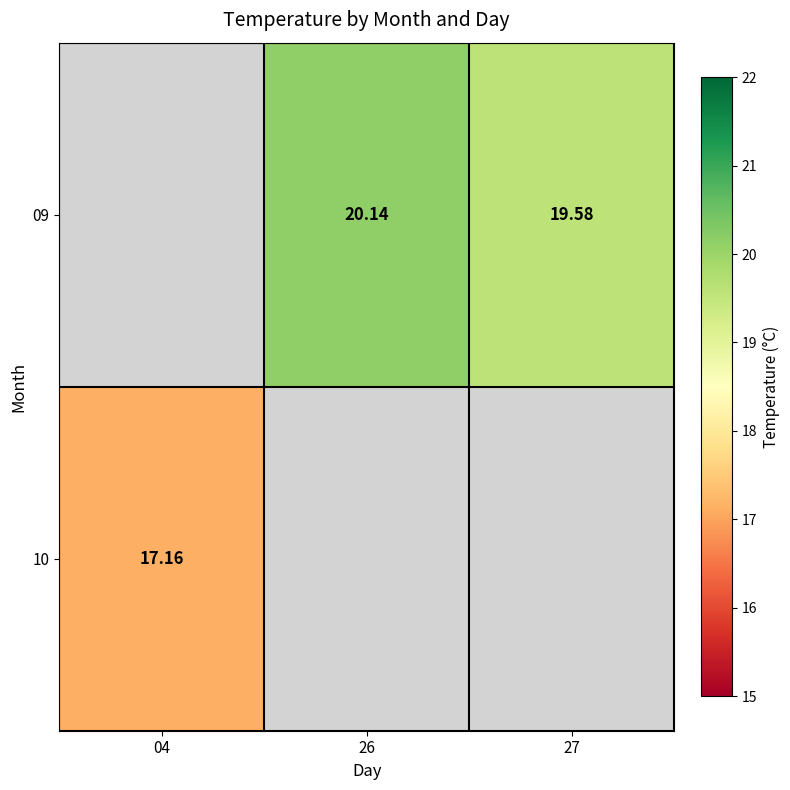

True or false: 10 has a value of 29.5 at 04.

False